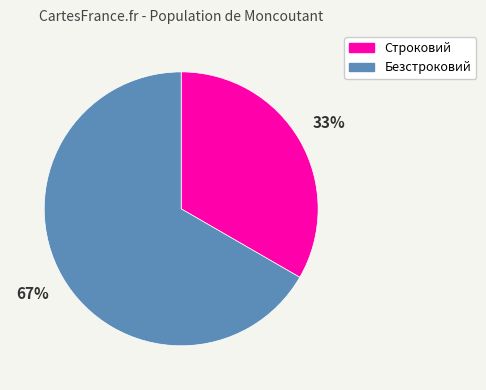

Is there any slice that represents more than half of the pie?

Yes